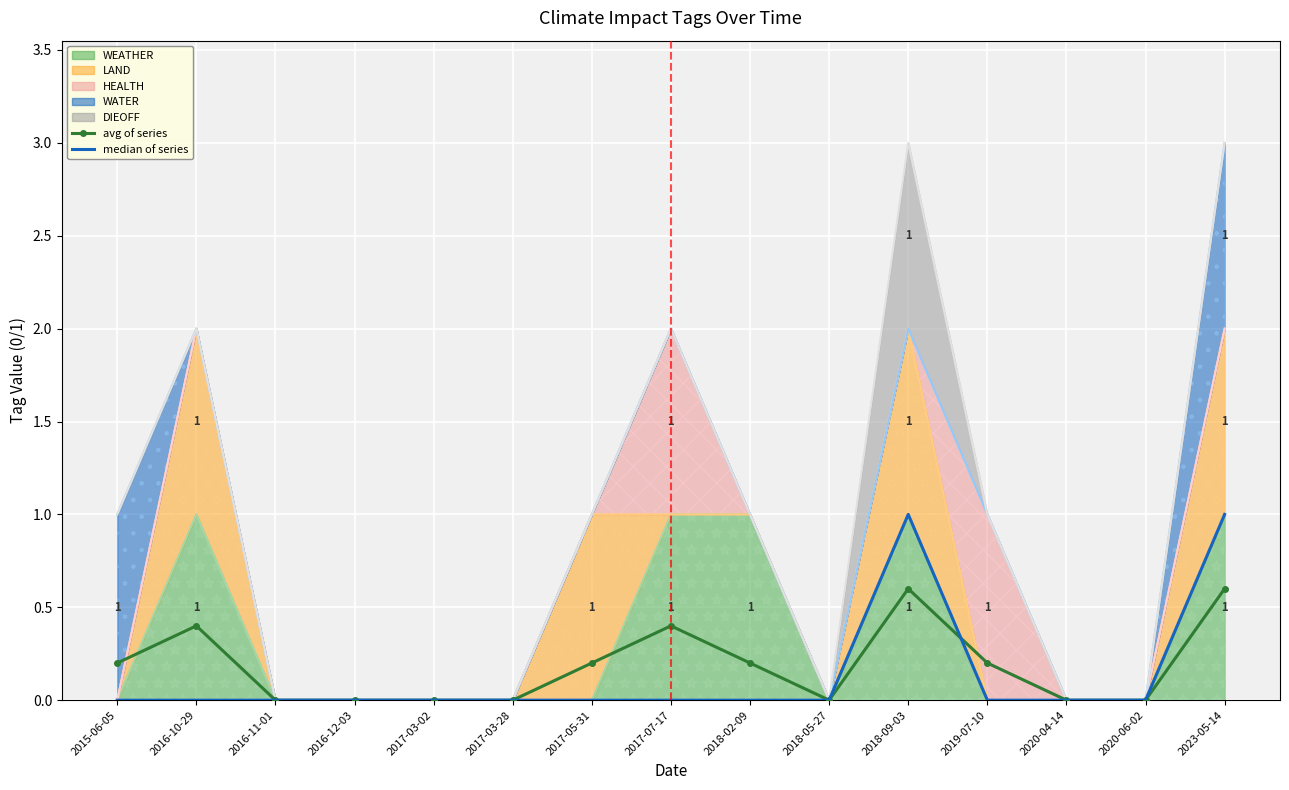

True or false: median of series has a value of 0.0 at 2016-10-29.

True